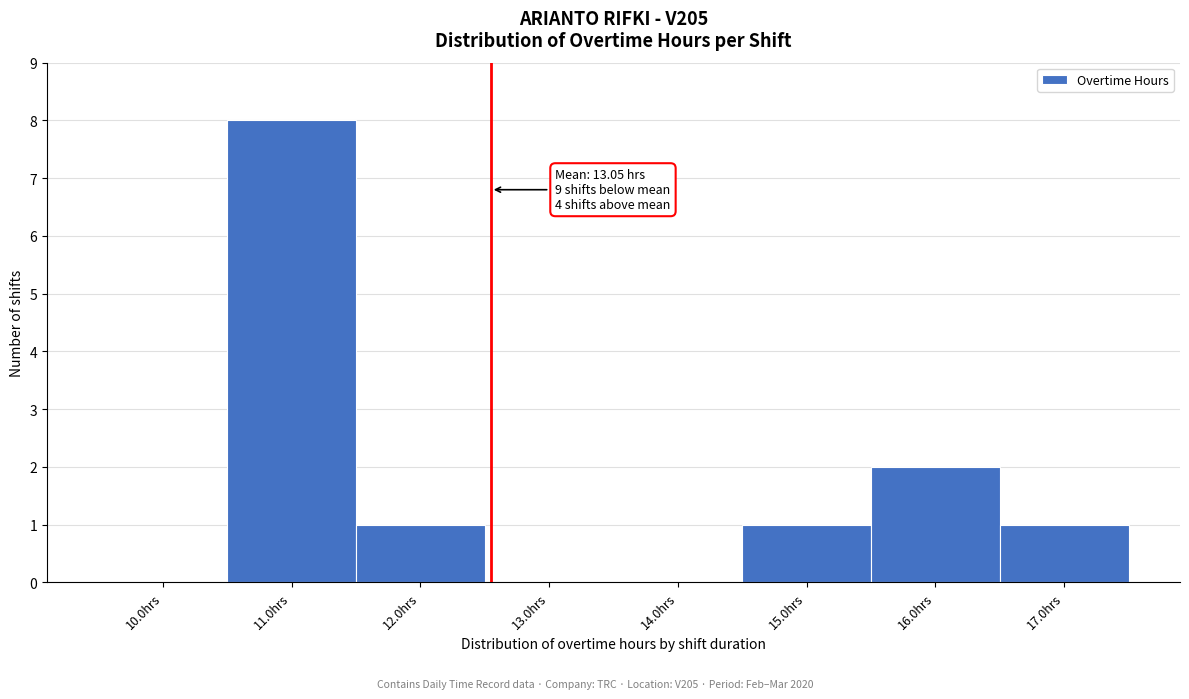

Reading left to right, list all the values displayed in this chart.

10.0hrs=0	11.0hrs=8	12.0hrs=1	13.0hrs=0	14.0hrs=0	15.0hrs=1	16.0hrs=2	17.0hrs=1